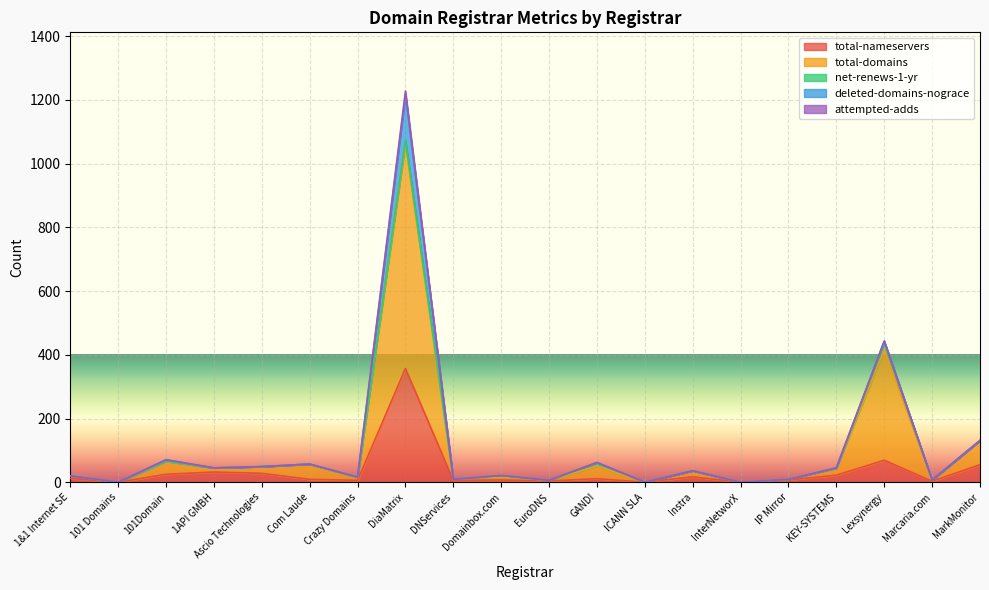

True or false: attempted-adds has a value of 0 at EuroDNS.

True